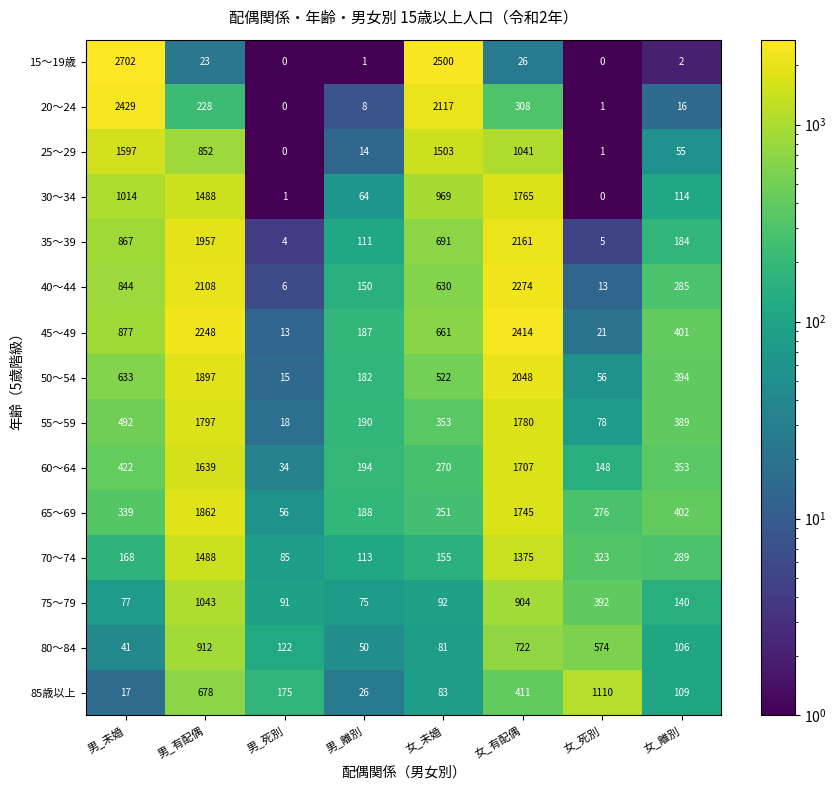

Which series has the largest range (max minus min)?

15～19歳